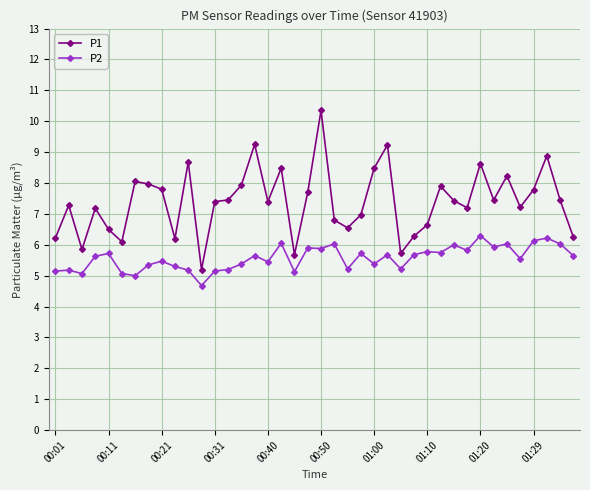

What is the average value of the P1 series?

7.4